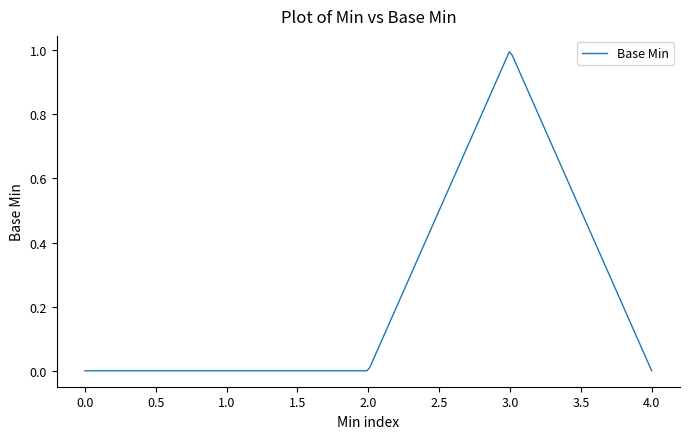

Is this an area chart (filled region under the line)?

No